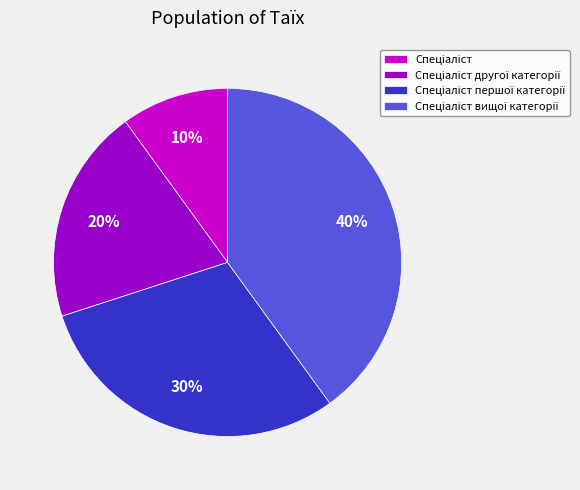

Count the number of slices in the pie.

4